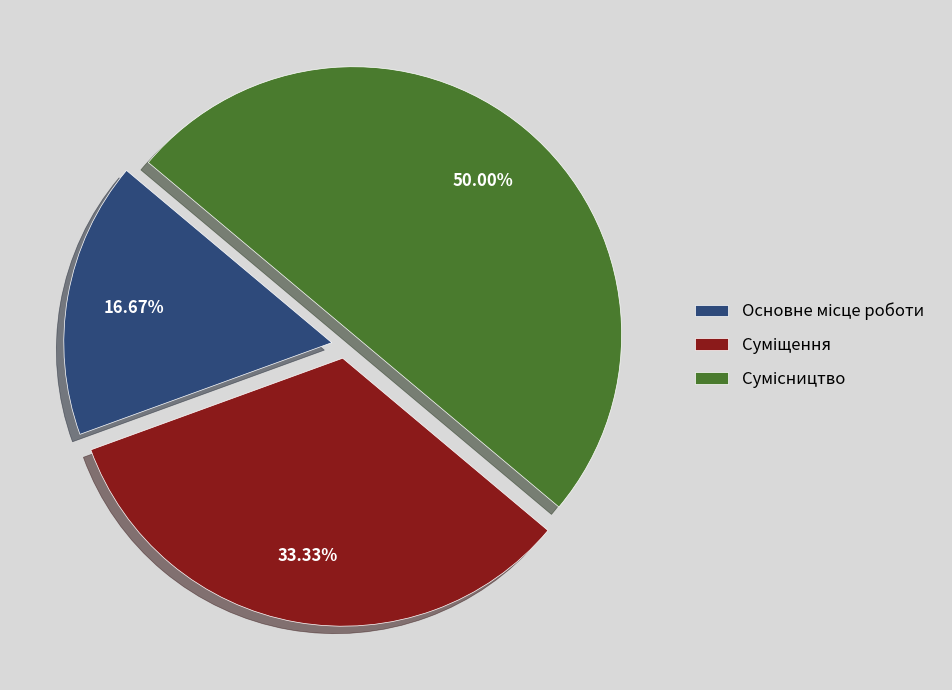

What is the ratio of the value at Основне місце роботи to the value at Суміщення?

0.5